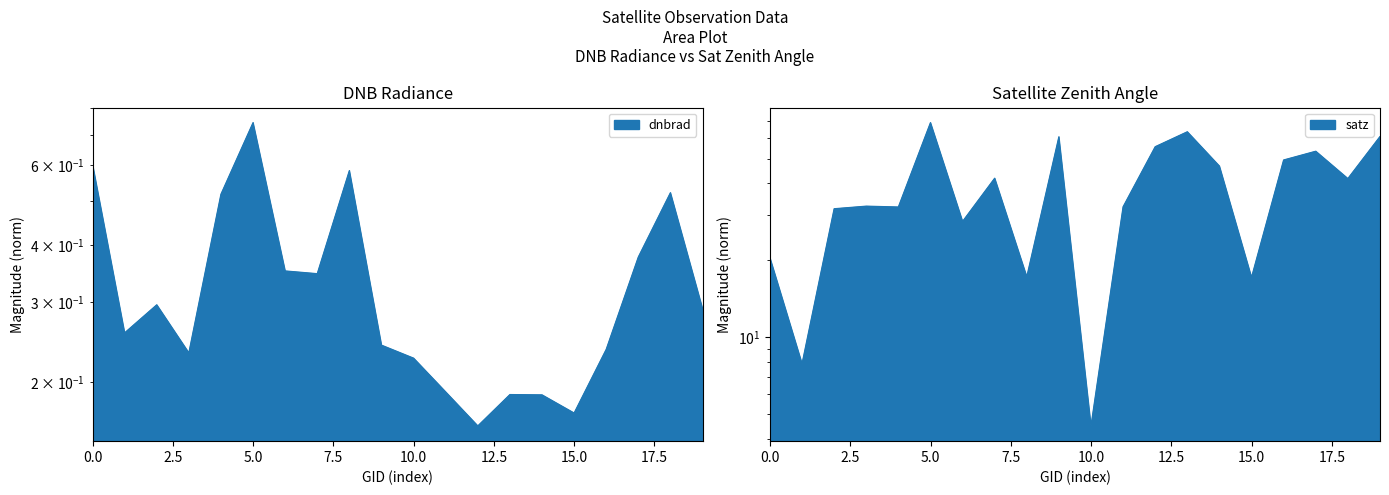

Is the value of satz at 156351 greater than the value of dnbrad at 121771?

Yes